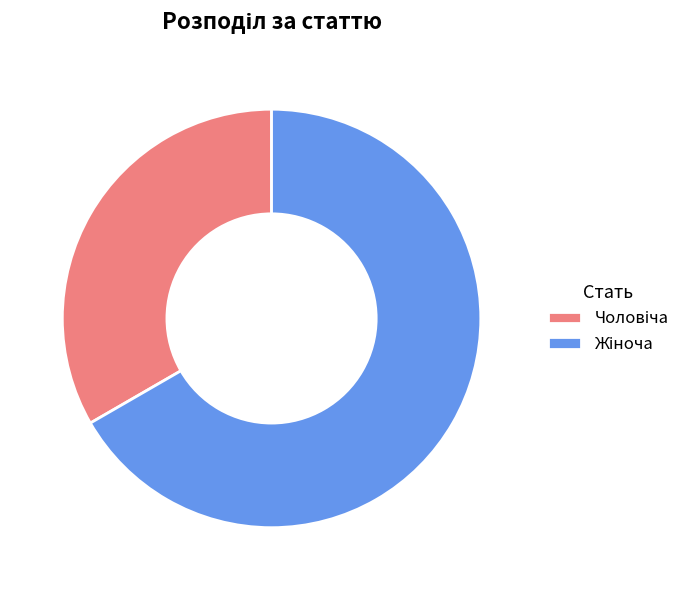

Is there a majority slice in this chart?

Yes